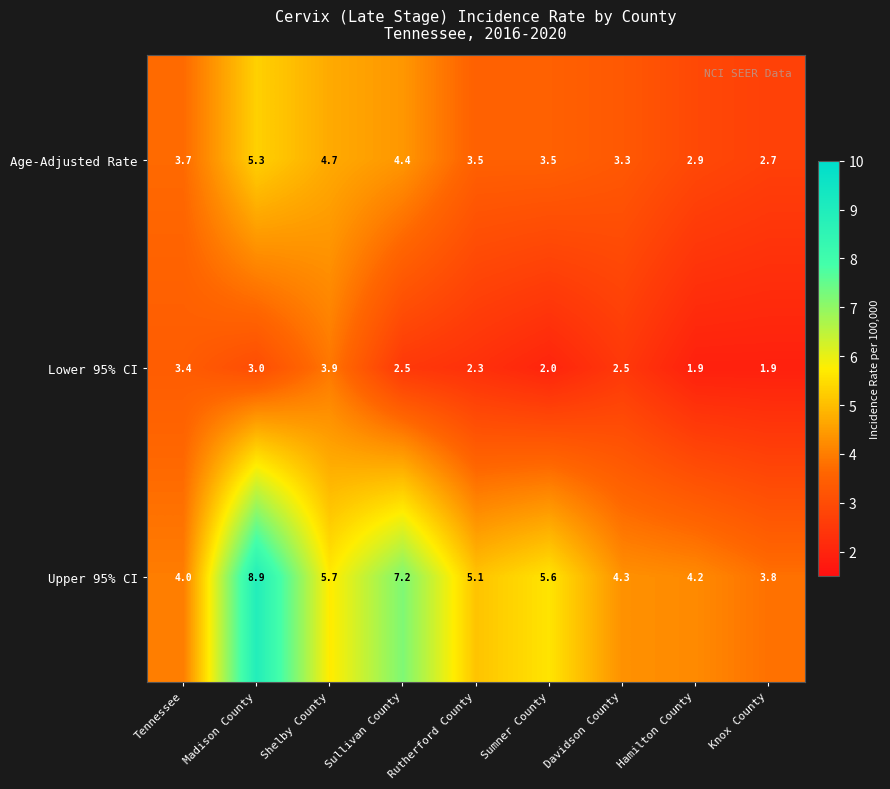

What is the smallest value displayed?

1.9